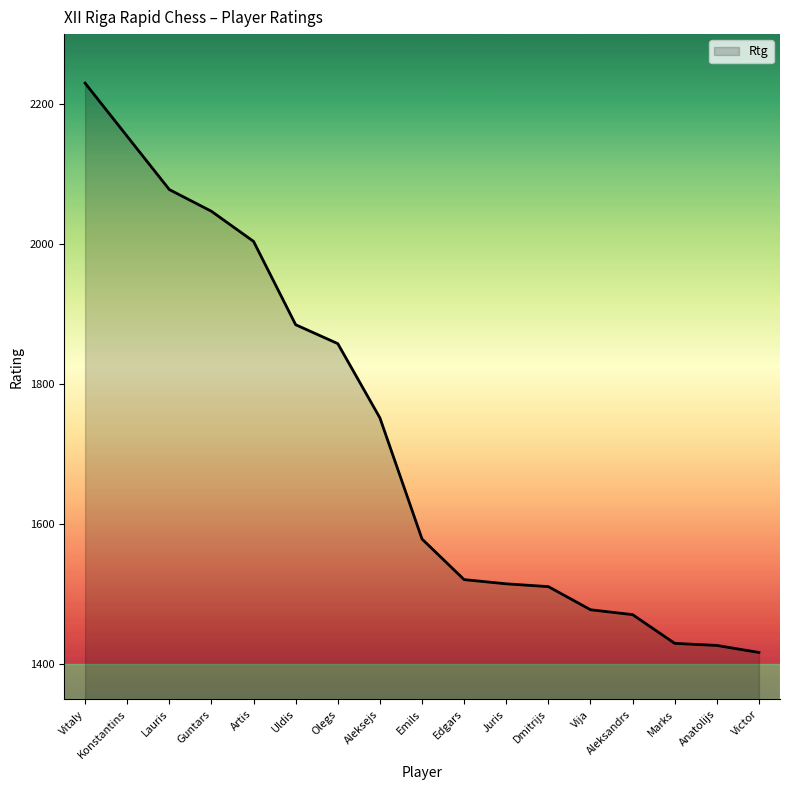

What is the difference between the values at Aleksandrs and Anatolijs?

44